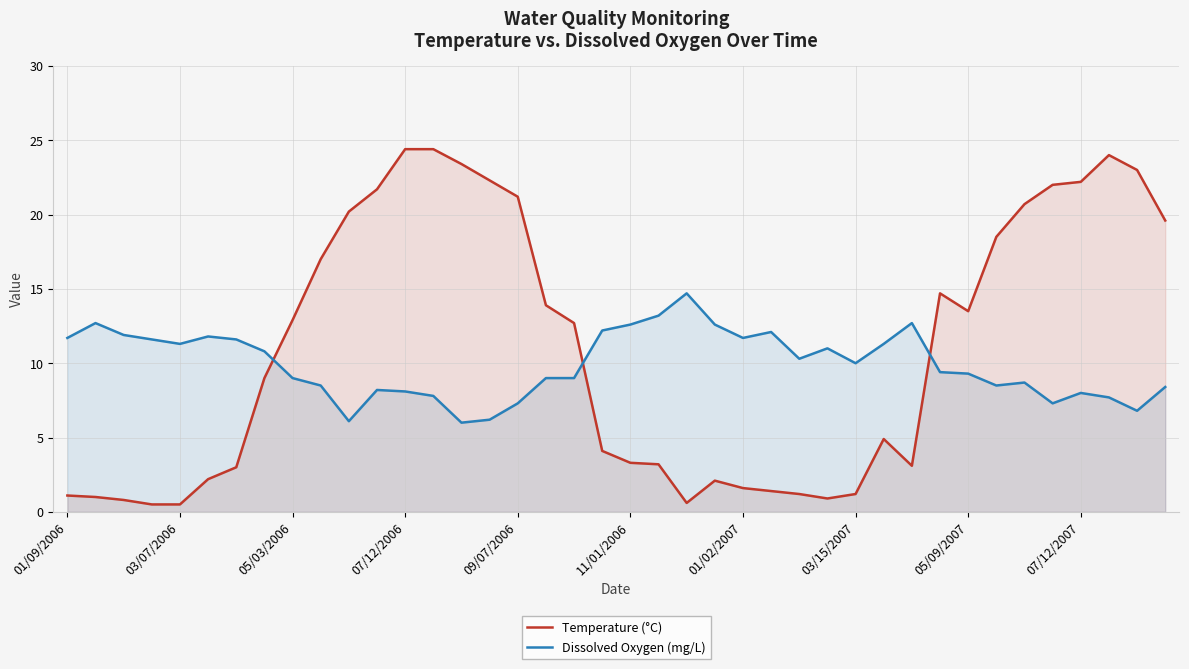

Between 11/01/2006 and 01/02/2007, which series saw the biggest shift?

Temperature (°C)